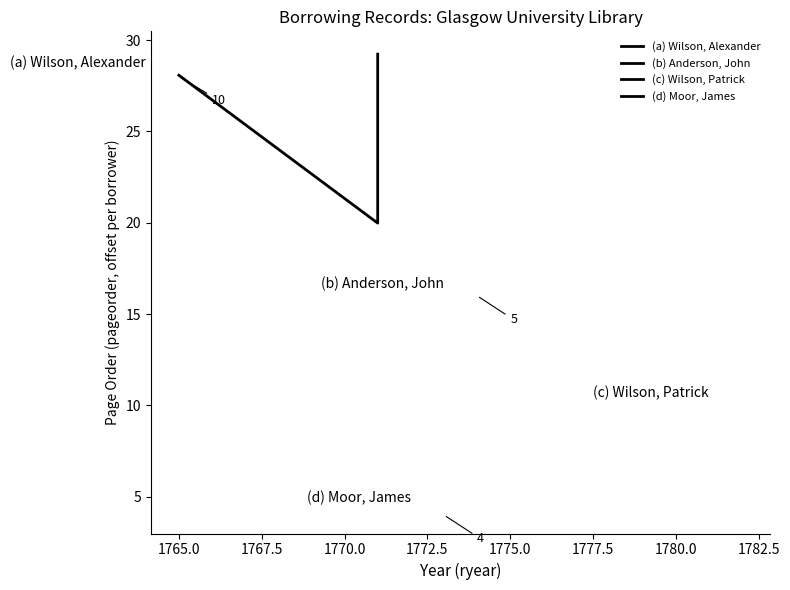

What is the sum of all values?

102.4